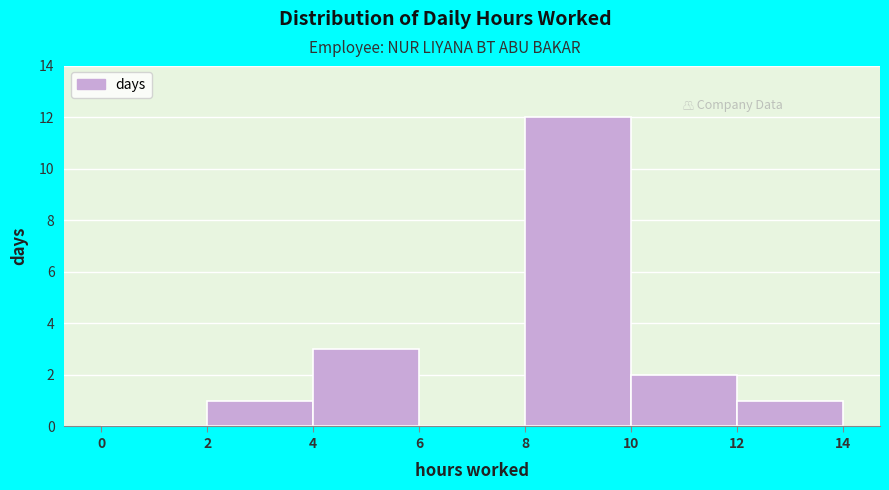

What is the height of the bar covering 4 to 6 on the x-axis? The values are not printed on the chart, so give them approximately, as read against the axis.

3